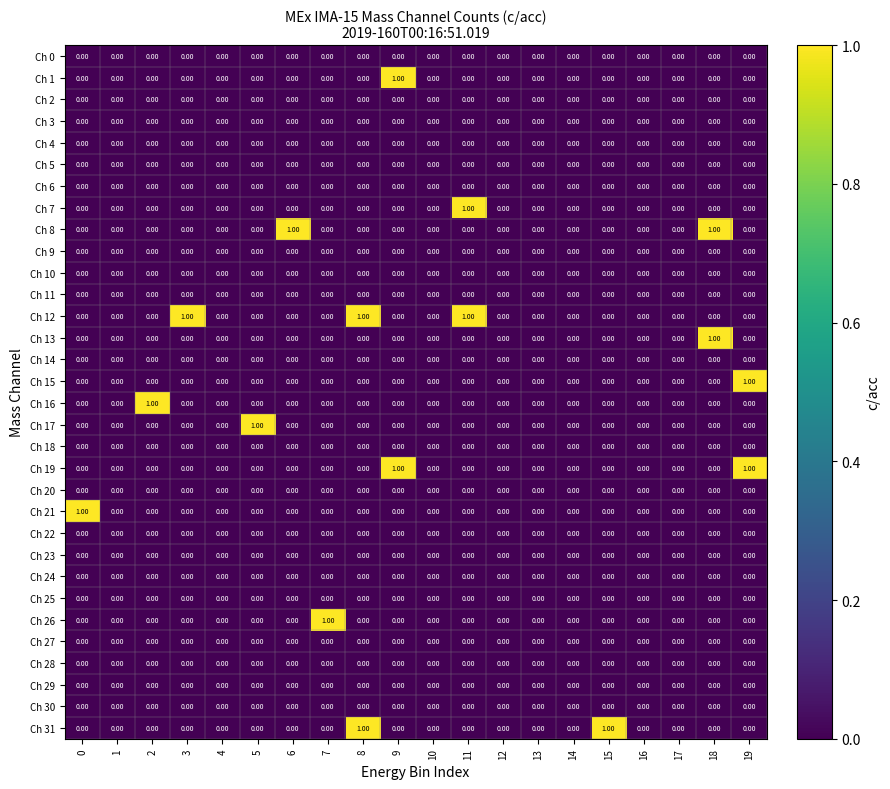

Count the number of categories in the chart.

20